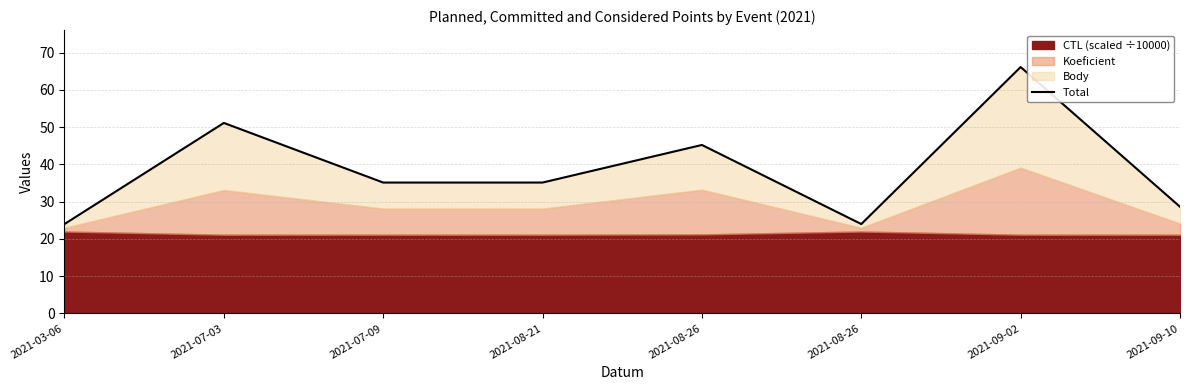

At which category does the chart reach its peak across all series?

2021-09-02